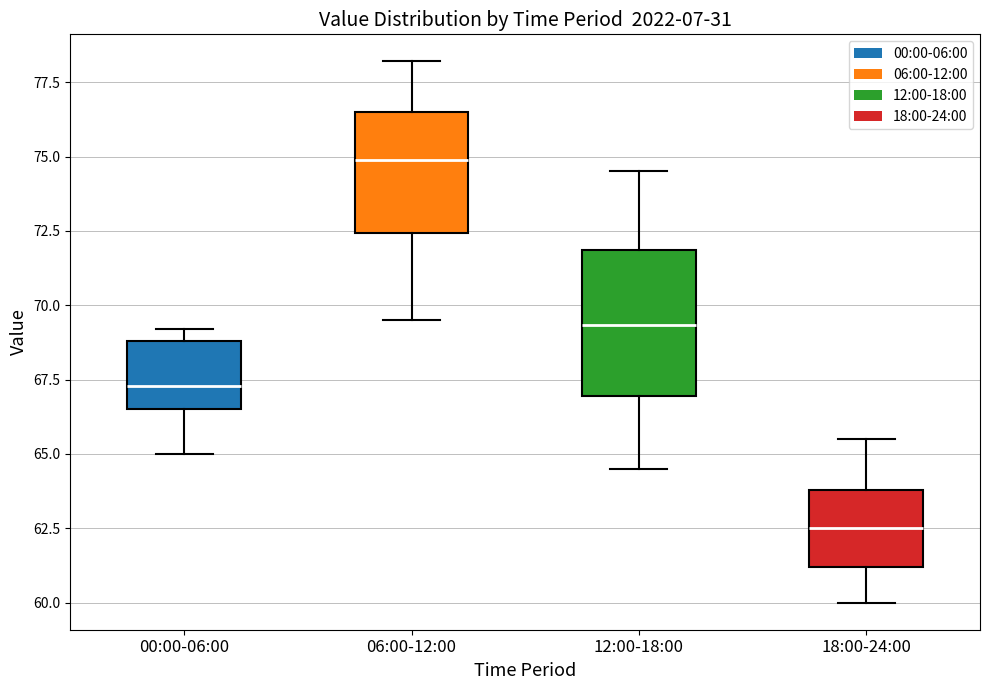

Where does the median line of the box for 12:00-18:00 sit on the y-axis? The values are not printed on the chart, so give them approximately, as read against the axis.

69.5